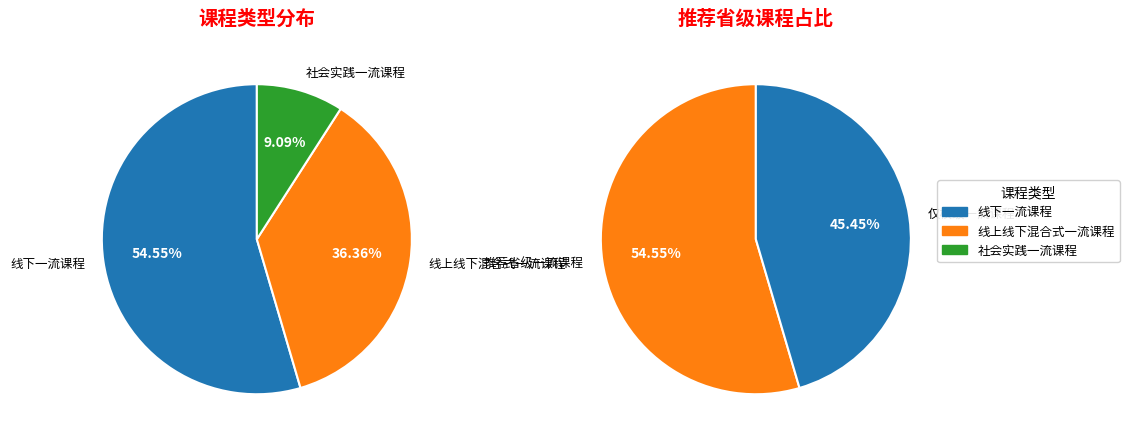

Rank the categories by value from highest to lowest.

线下一流课程, 线上线下混合式一流课程, 社会实践一流课程